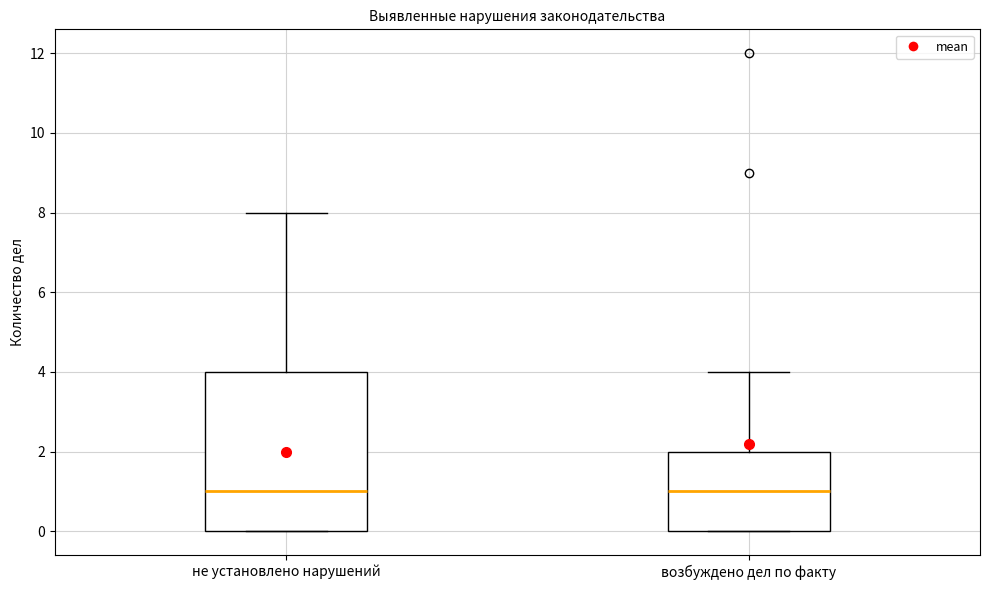

Where does the median line of the box for возбуждено дел по факту sit on the y-axis? The values are not printed on the chart, so give them approximately, as read against the axis.

1